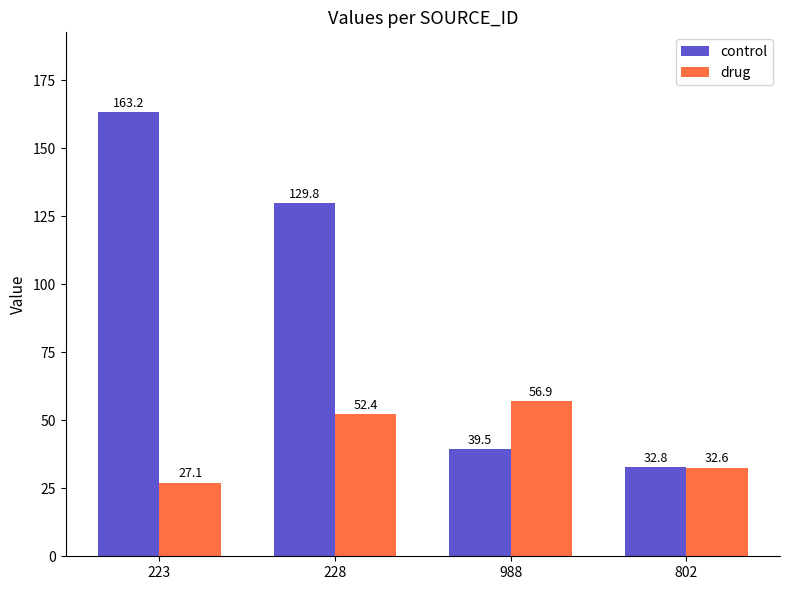

Which series has the largest range (max minus min)?

control